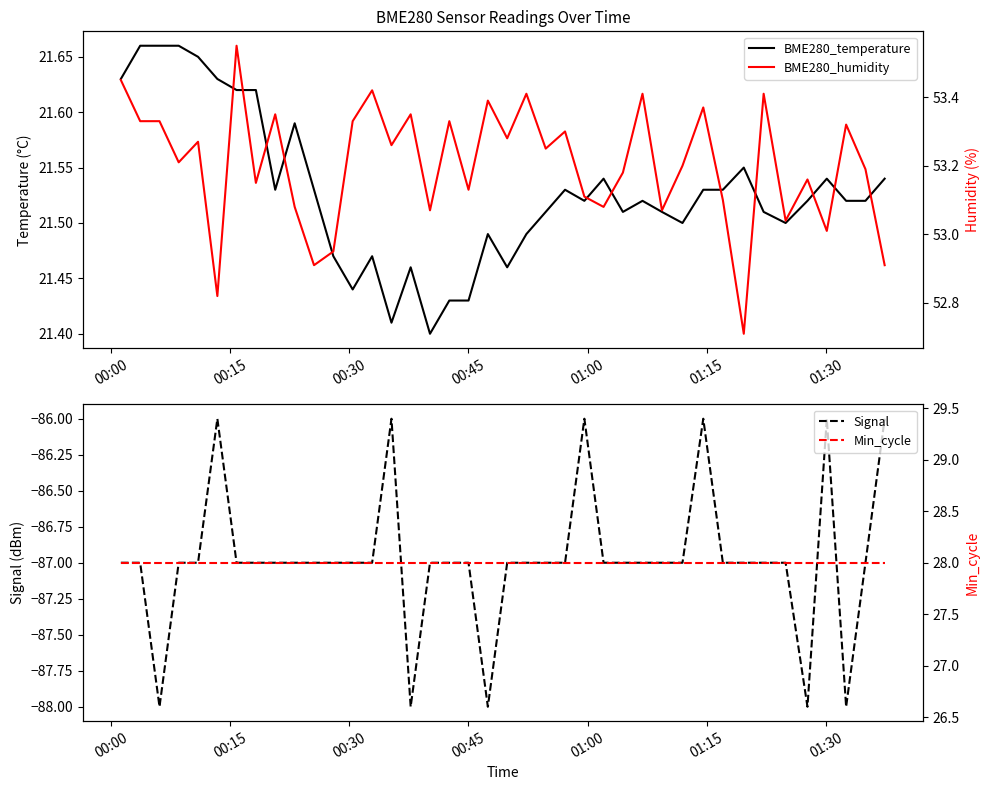

Does the chart have visible grid lines?

No